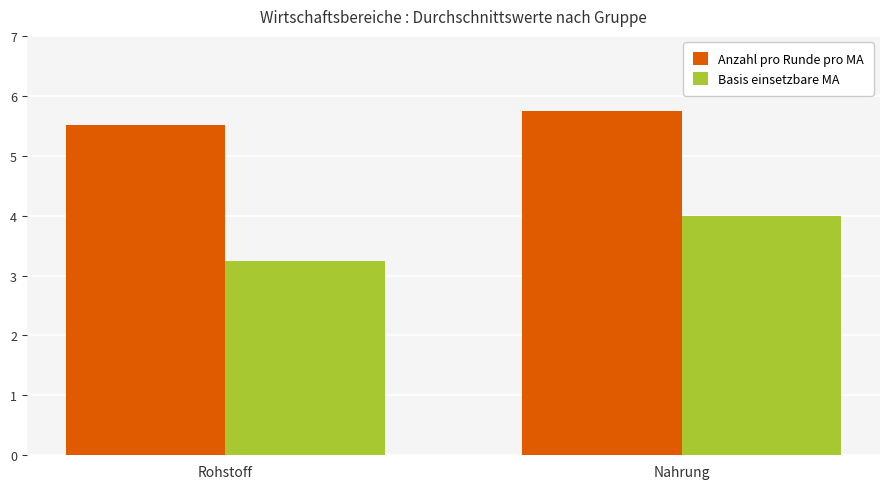

What is the approximate value of Anzahl pro Runde pro MA at Rohstoff?

5.5